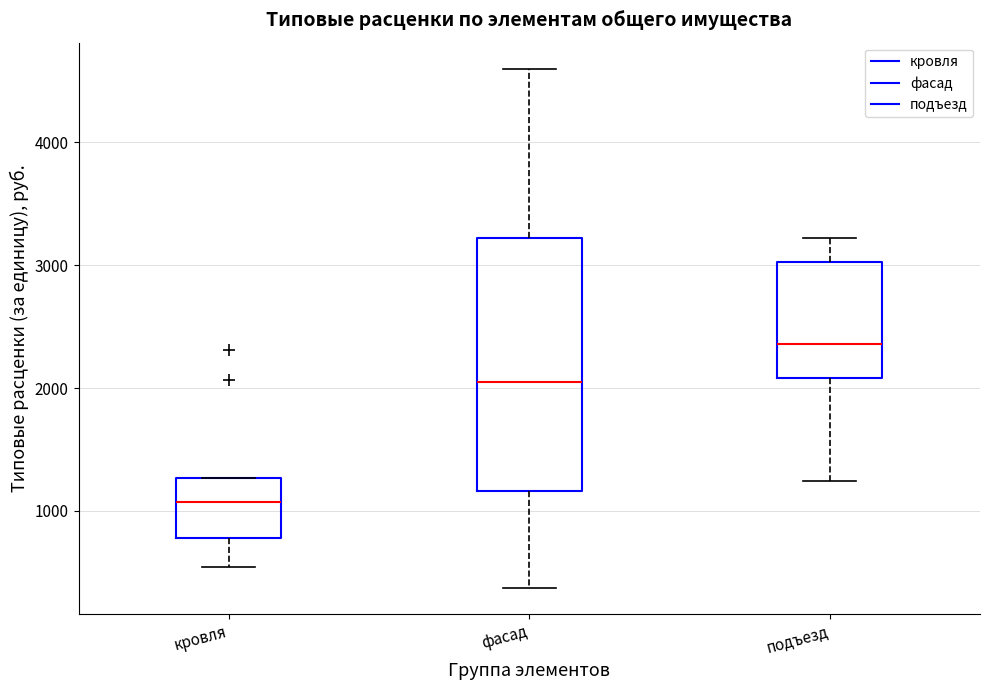

Where is the lower edge of the box for фасад on the y-axis? The values are not printed on the chart, so give them approximately, as read against the axis.

1200